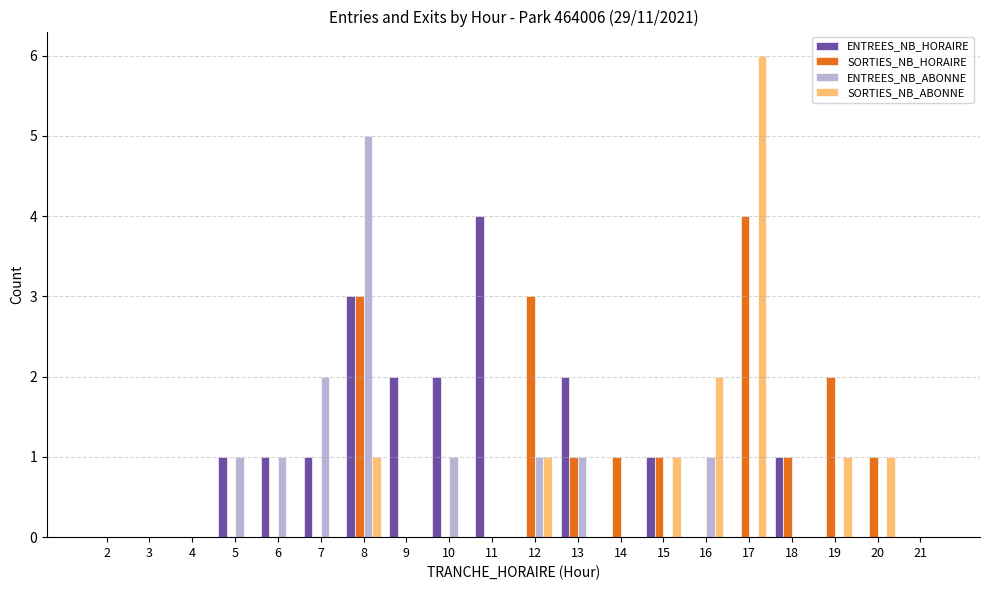

Is the value of ENTREES_NB_HORAIRE at 9 greater than the value of ENTREES_NB_ABONNE at 8?

No